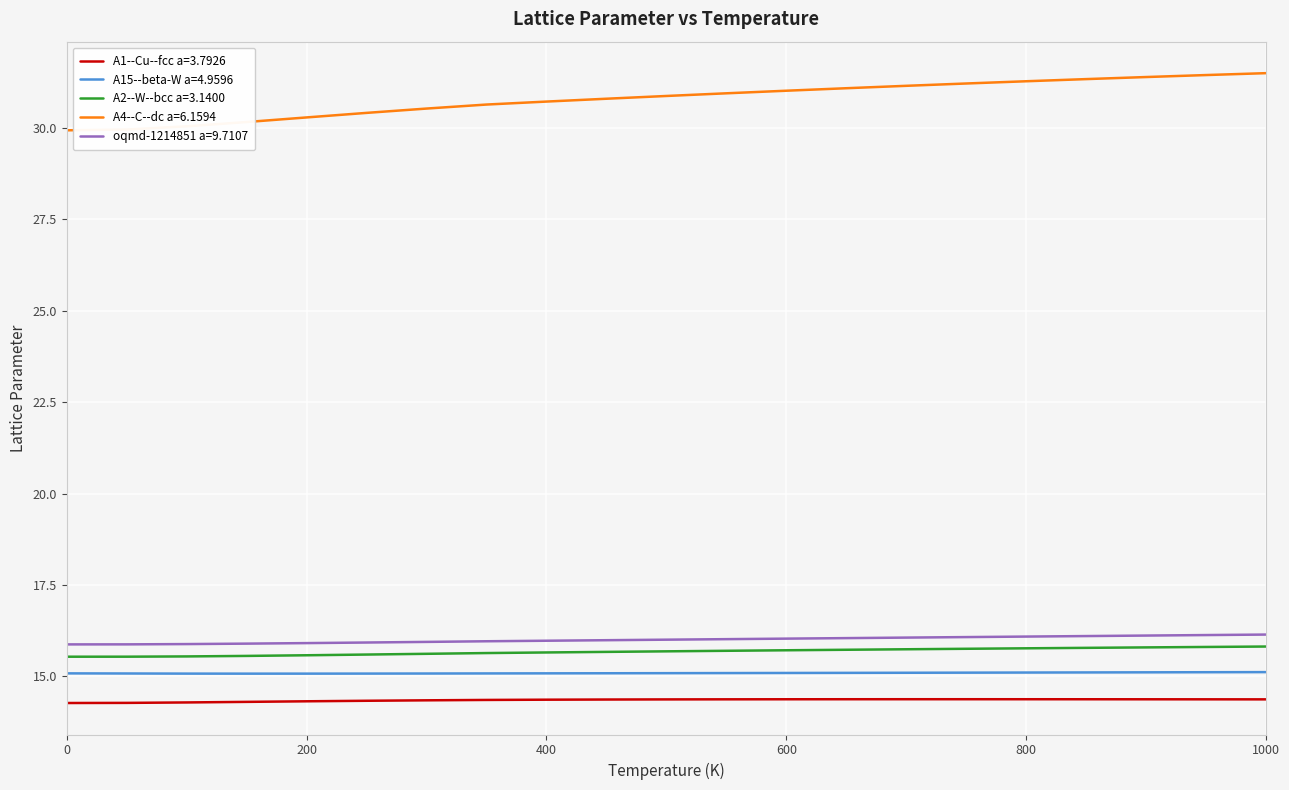

Which series has the largest total across all categories?

A4--C--dc a=6.1594